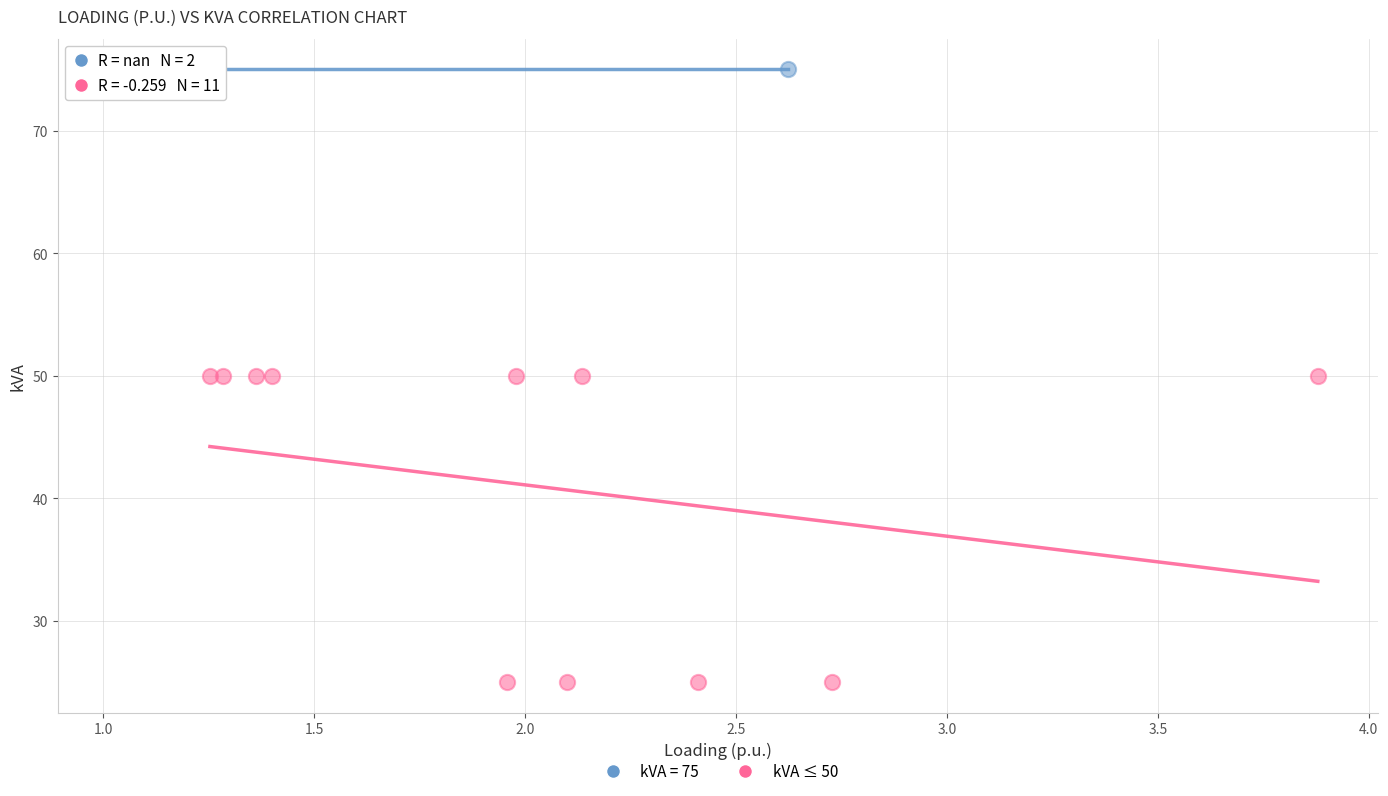

What are all the series names shown in the legend?

kVA = 75, kVA ≤ 50